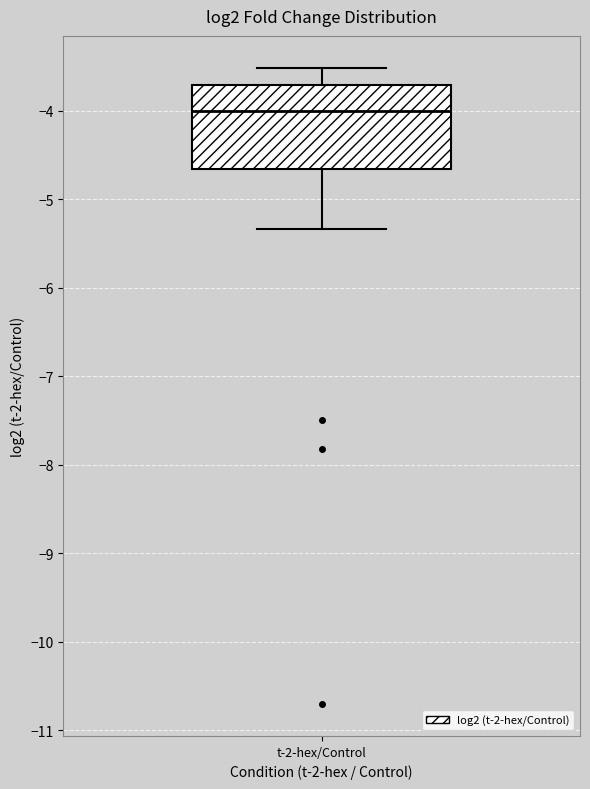

Where is the upper edge of the box for t-2-hex/Control on the y-axis? The values are not printed on the chart, so give them approximately, as read against the axis.

-3.7